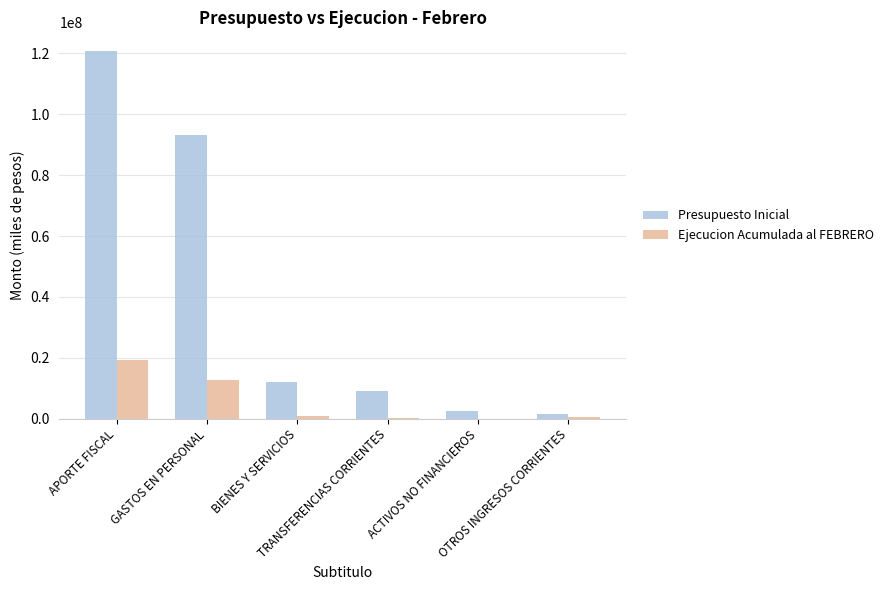

Is it true that Presupuesto Inicial equals 1626067 at OTROS INGRESOS CORRIENTES?

True